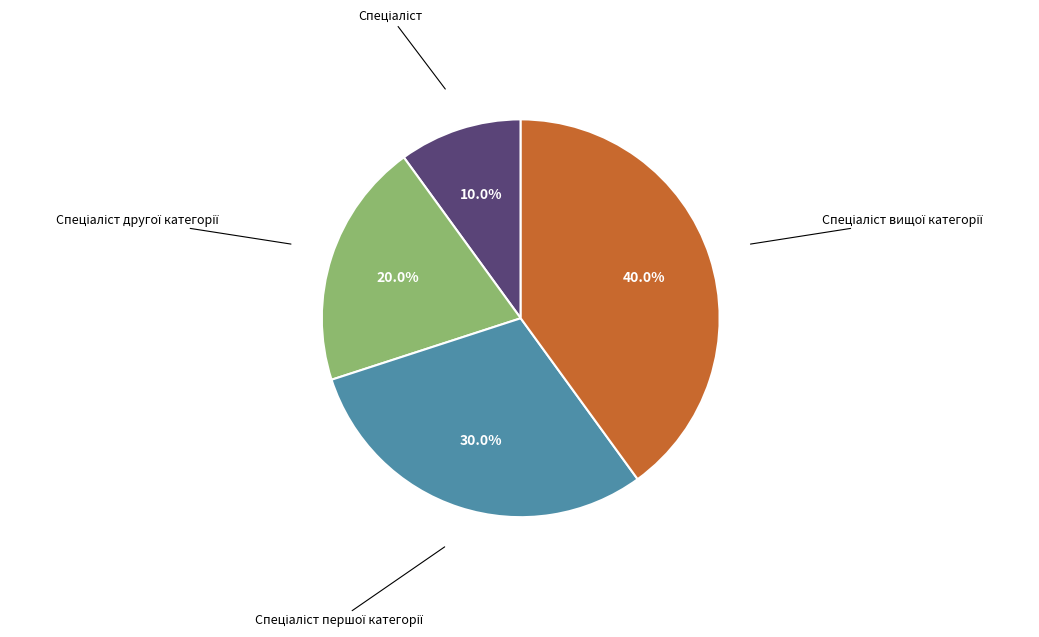

Count the number of slices in the pie.

4